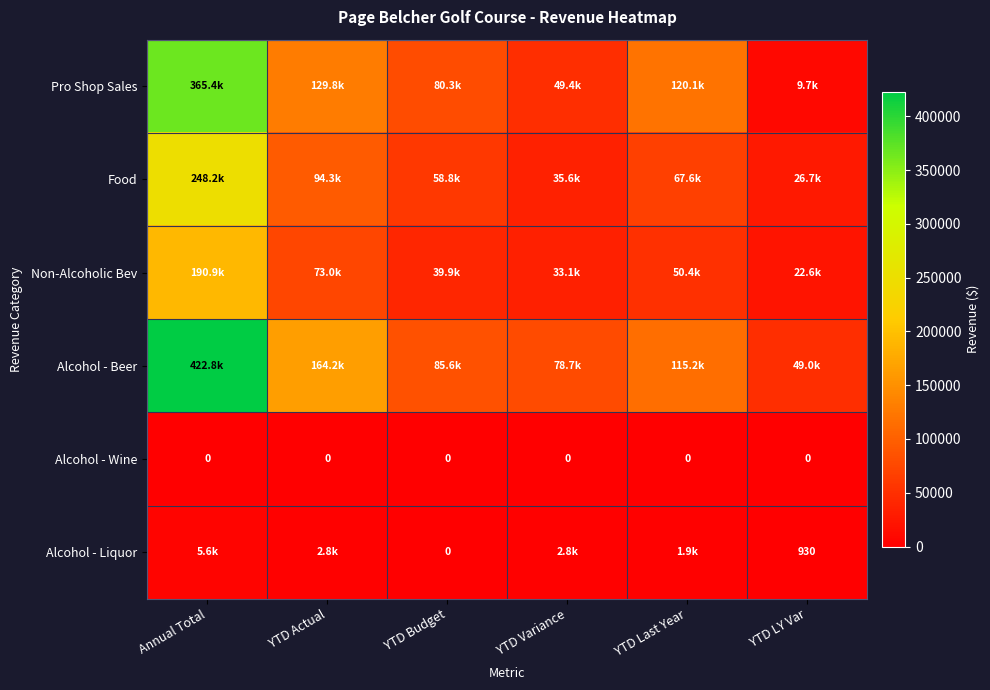

The Alcohol - Beer series shows 85559.8 at YTD Budget. True or false?

True